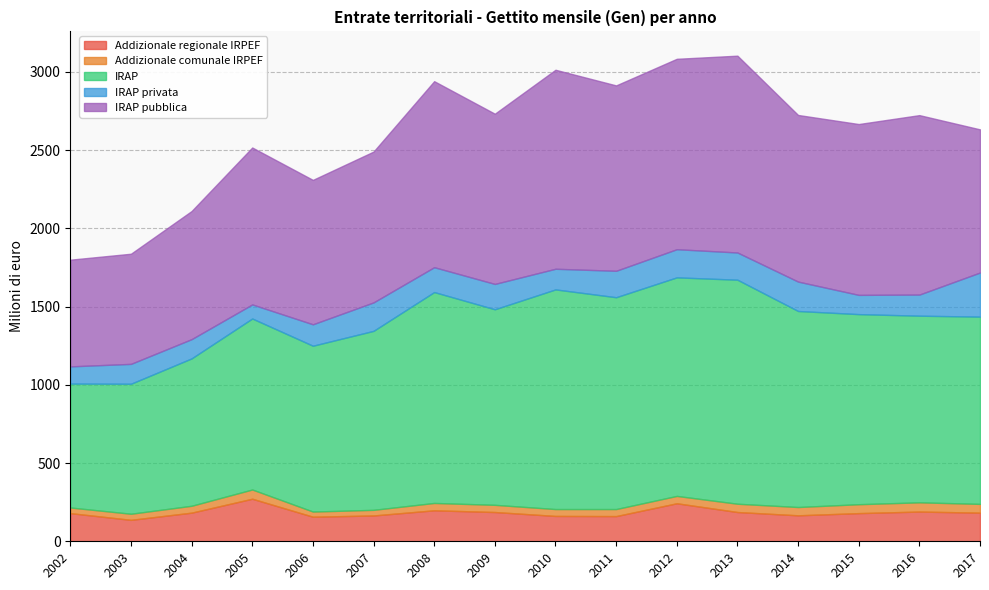

What are all the series names shown in the legend?

Addizionale regionale IRPEF, Addizionale comunale IRPEF, IRAP, IRAP privata, IRAP pubblica